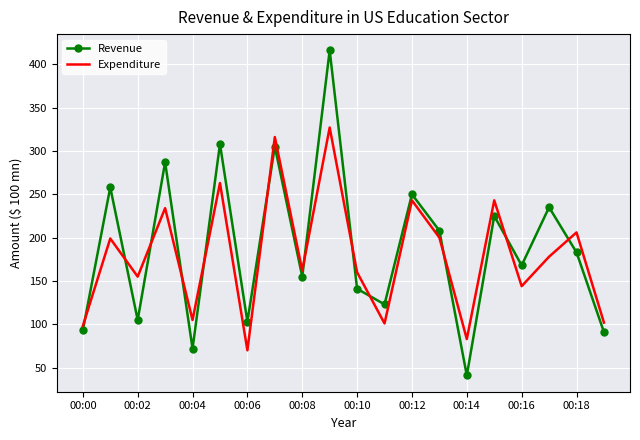

What is the sum of all Expenditure values?

3589